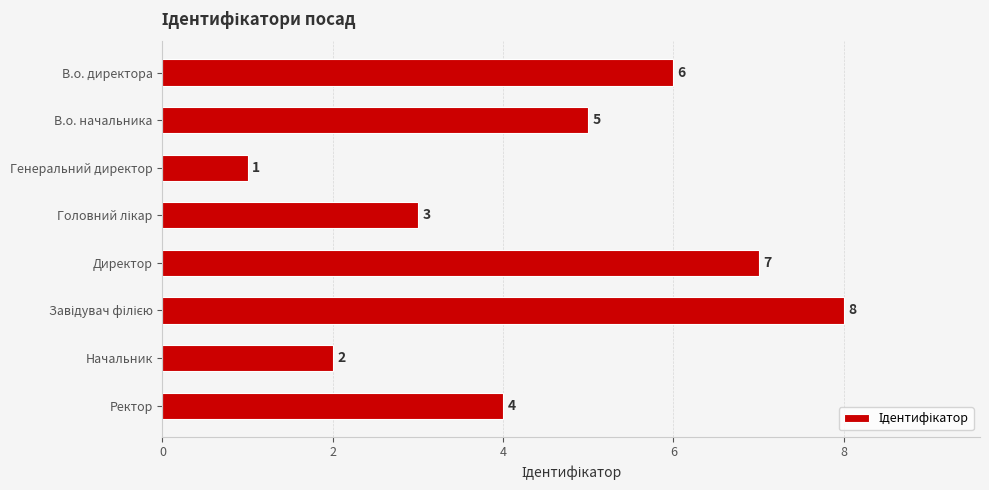

What is the sum of all values?

36